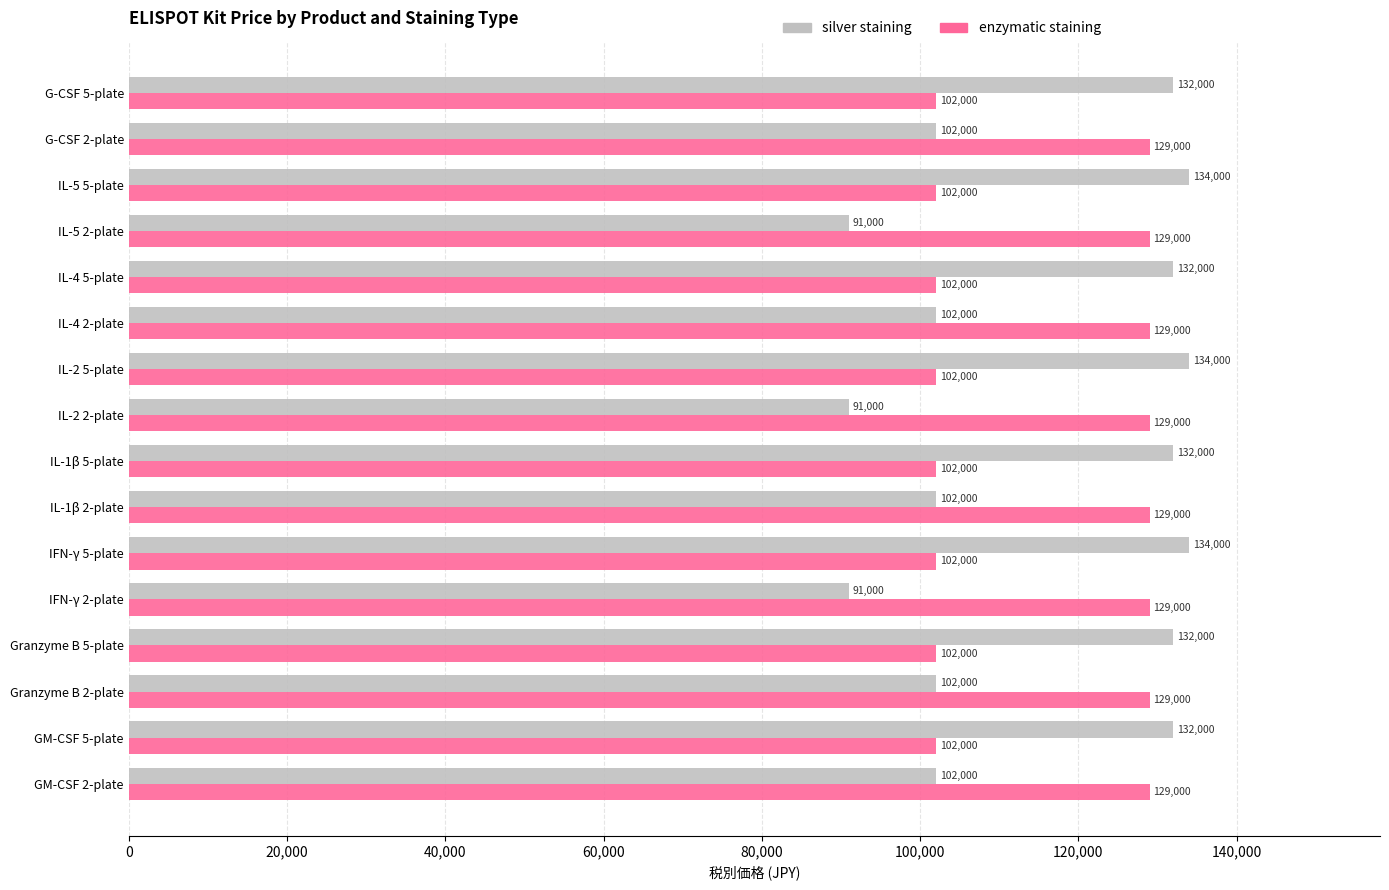

What is the difference between the maximum and second lowest values in the silver staining series?

43000